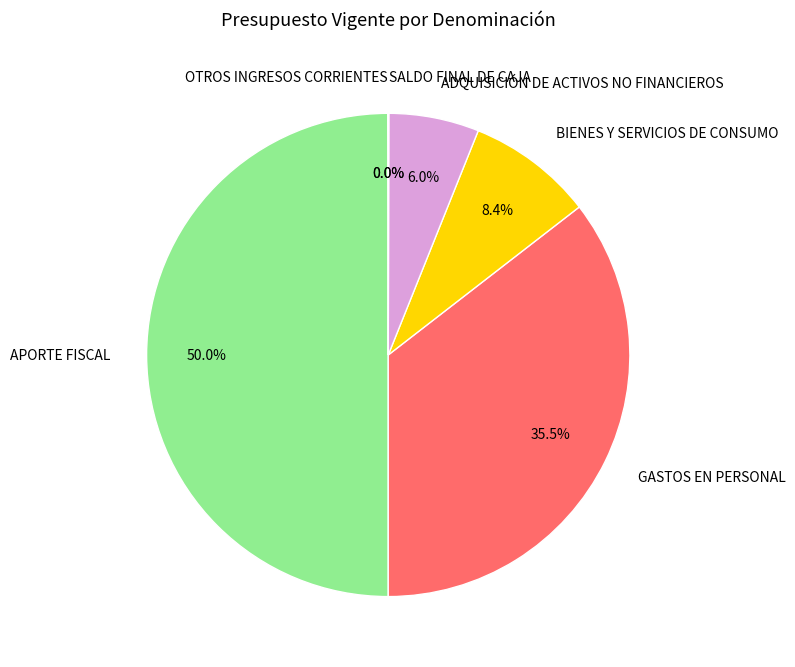

The BIENES Y SERVICIOS DE CONSUMO slice represents 1% of the pie. True or false?

False